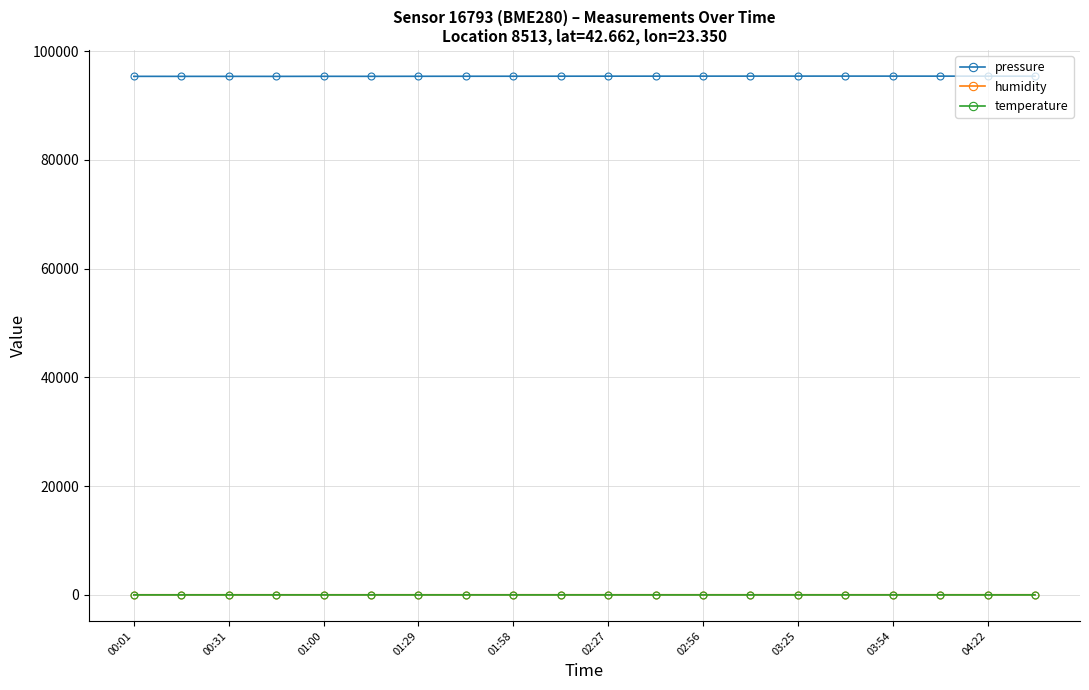

Which series has the widest spread of values?

pressure